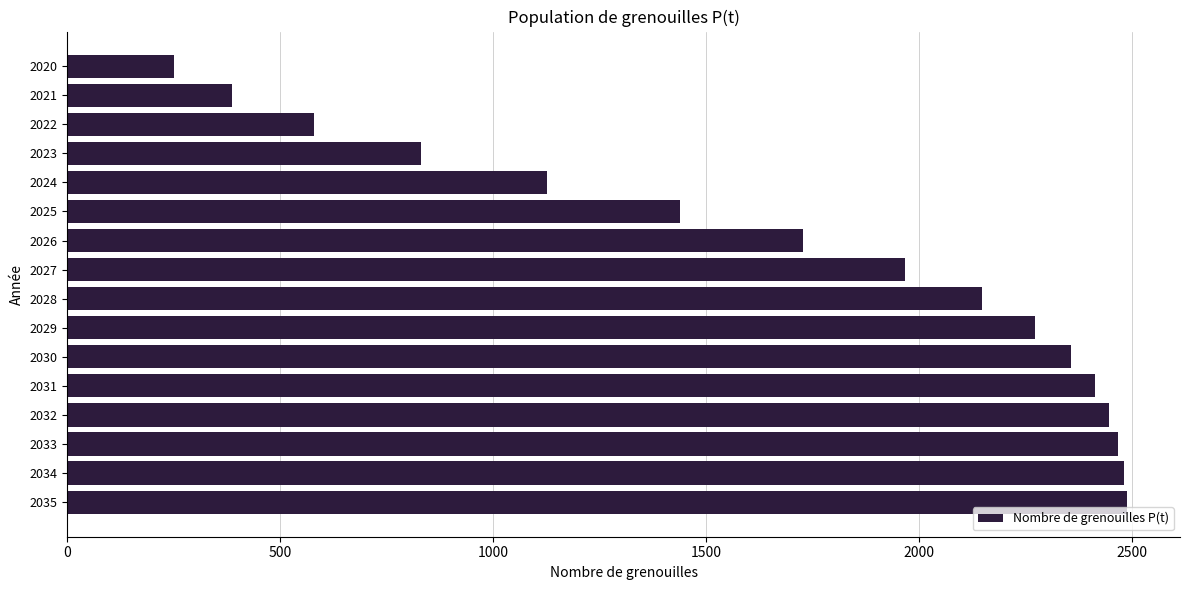

What is the greatest value displayed?

2487.6